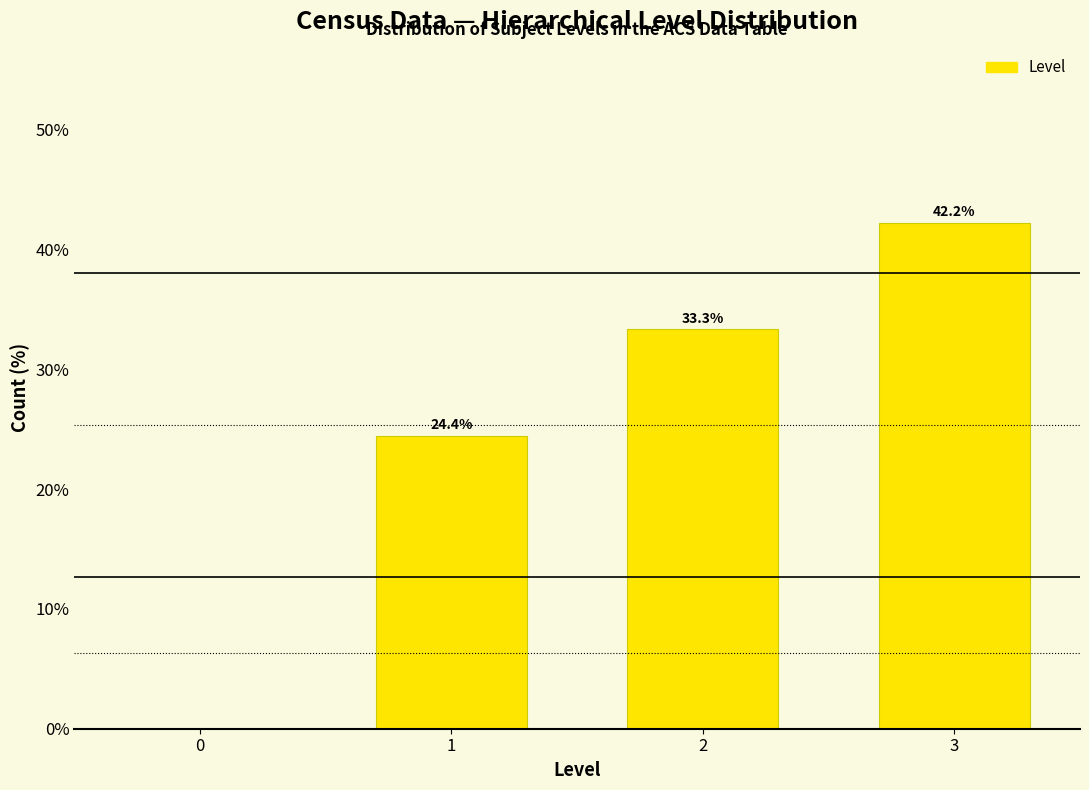

Reading left to right, transcribe all the data shown in this chart.

1=24.4	2=33.3	3=42.2